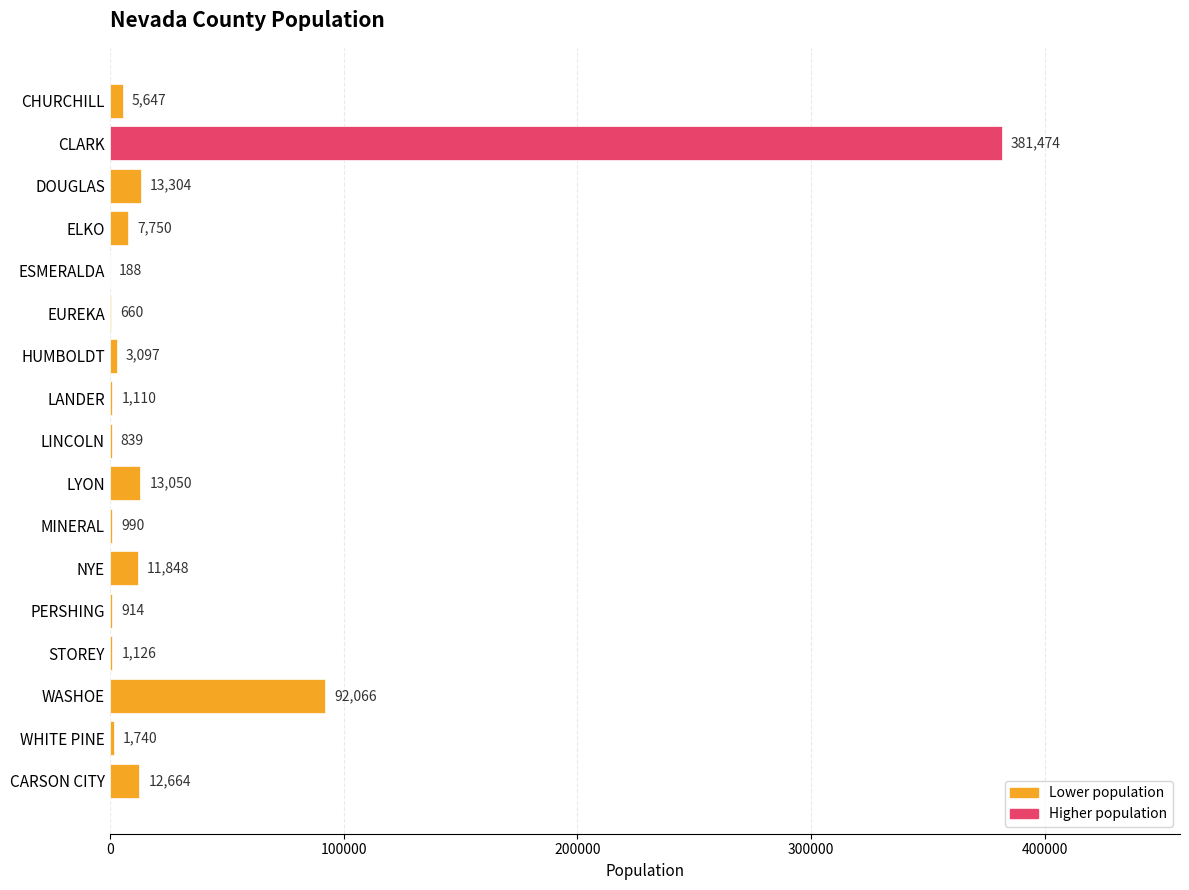

Reading bottom to top, extract all data points from this chart.

CARSON CITY=12664	WHITE PINE=1740	WASHOE=92066	STOREY=1126	PERSHING=914	NYE=11848	MINERAL=990	LYON=13050	LINCOLN=839	LANDER=1110	HUMBOLDT=3097	EUREKA=660	ESMERALDA=188	ELKO=7750	DOUGLAS=13304	CLARK=381474	CHURCHILL=5647